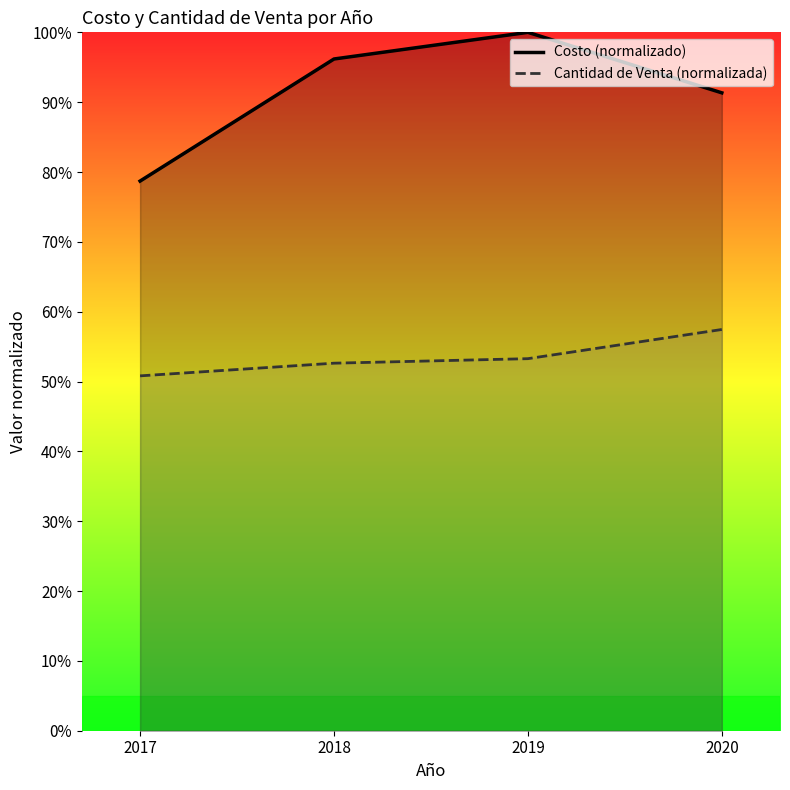

How many categories are shown in the chart?

4